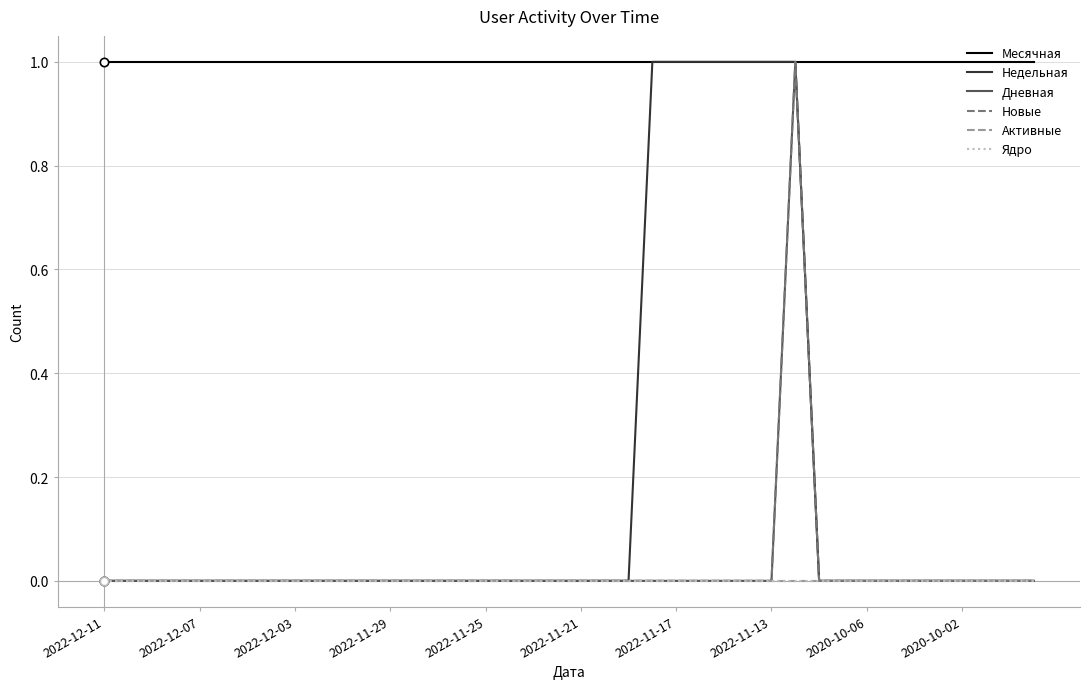

Does the chart display data point markers on the line(s)?

No